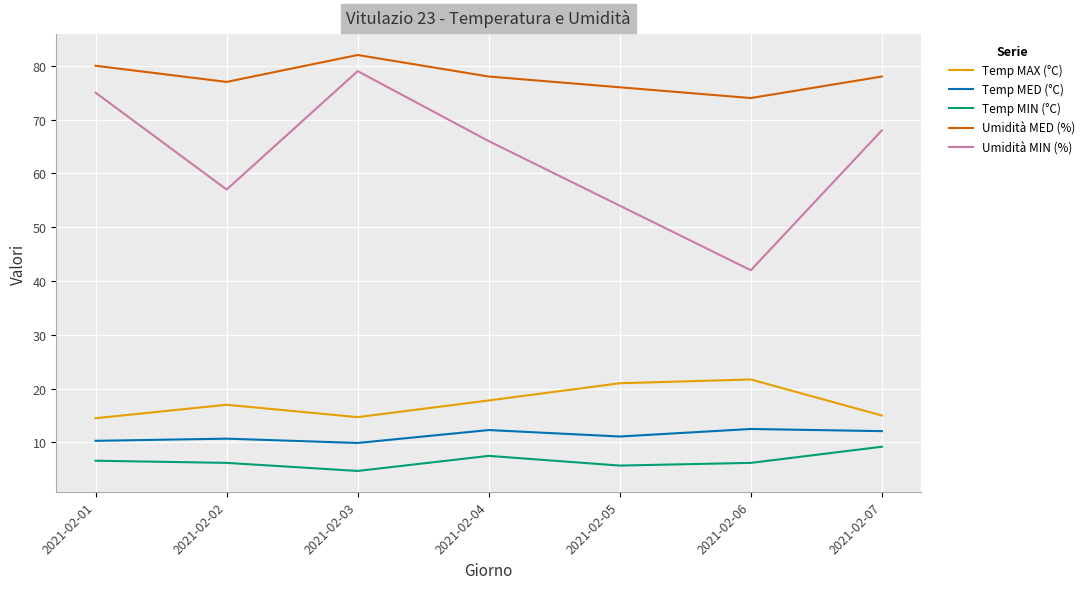

What is the spread (max minus min) of values at 2021-02-02?

70.8